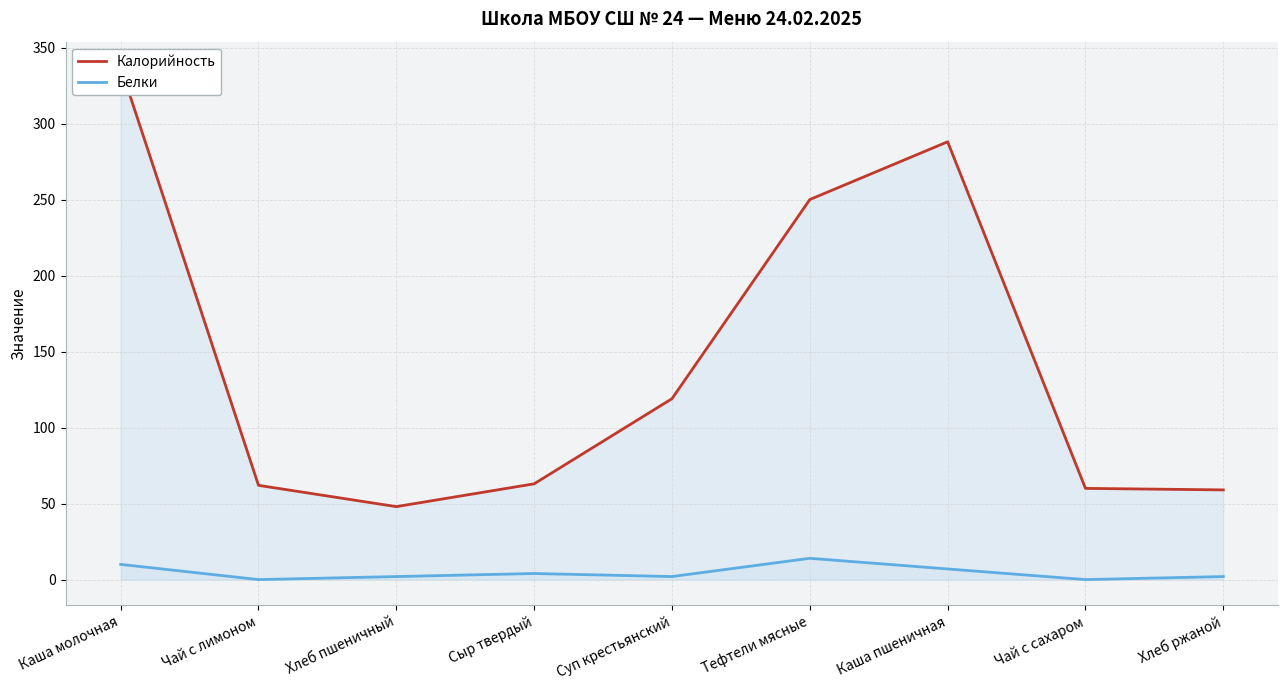

Read the Калорийность value at Каша молочная.

337